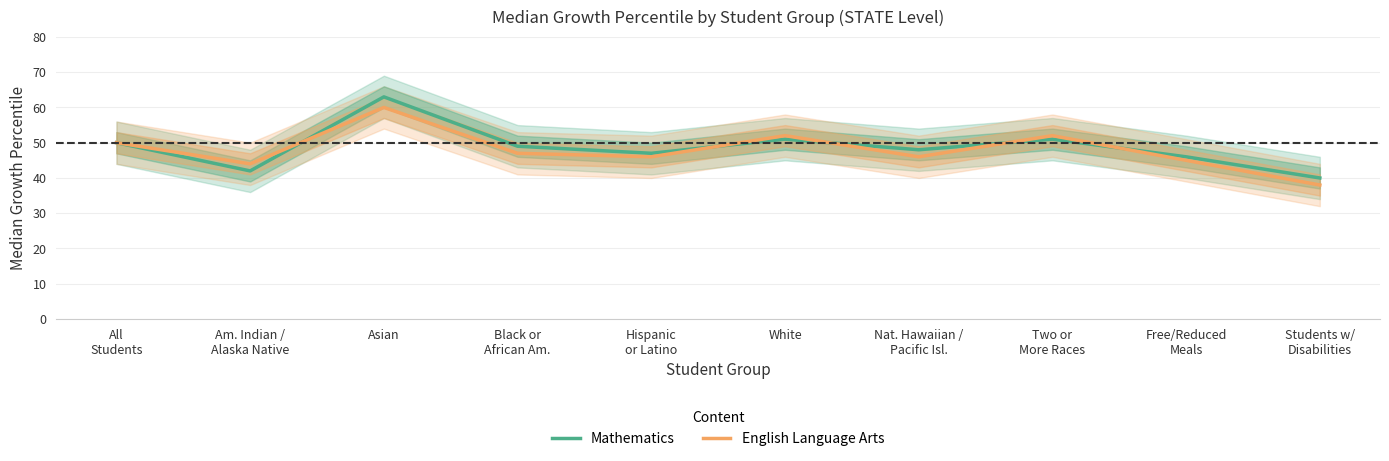

What are all the series names shown in the legend?

Mathematics, English Language Arts